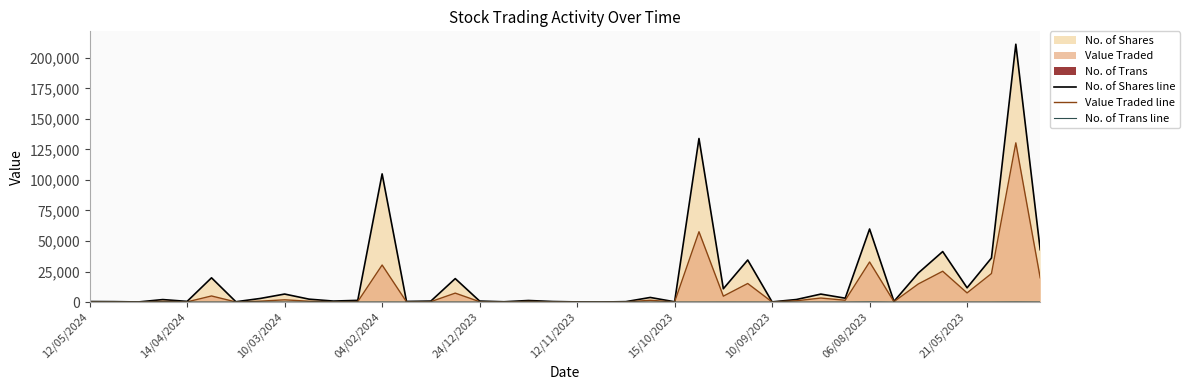

Rank the series by their average value, from lowest to highest.

No. of Trans line, Value Traded line, No. of Shares line